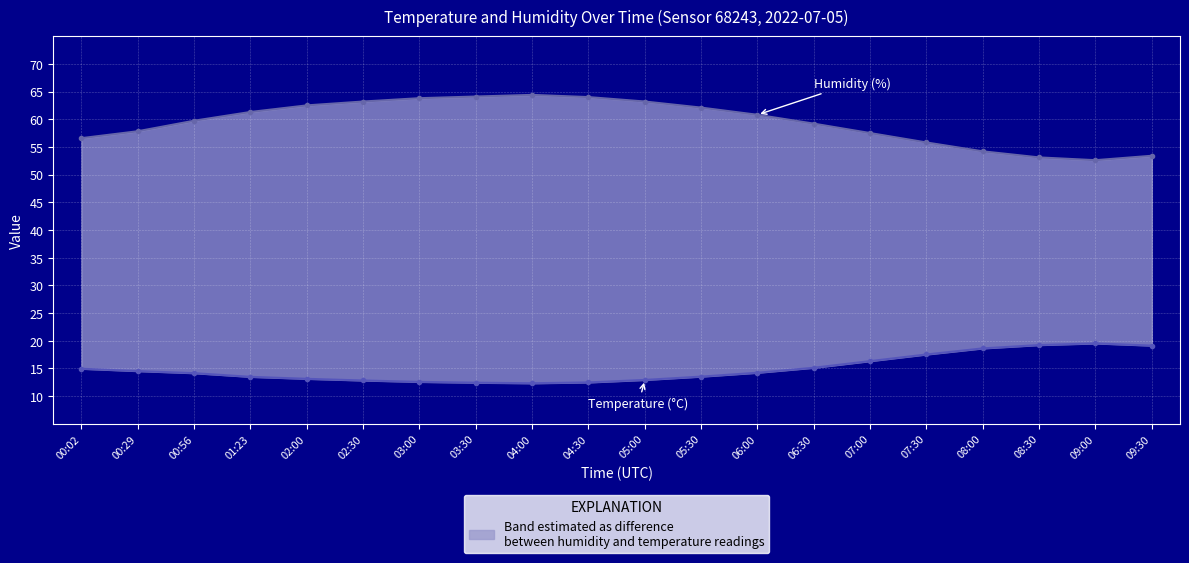

Reading left to right, what are all the values shown in this chart?

Humidity (%): 00:02=56.6	00:29=57.8	00:56=59.7	01:23=61.3	02:00=62.5	02:30=63.2	03:00=63.8	03:30=64.1	04:00=64.4	04:30=64.0	05:00=63.2	05:30=62.1	06:00=60.8	06:30=59.2	07:00=57.5	07:30=55.8	08:00=54.2	08:30=53.1	09:00=52.6	09:30=53.4
Temperature (°C): 00:02=14.9	00:29=14.5	00:56=14.1	01:23=13.5	02:00=13.1	02:30=12.8	03:00=12.6	03:30=12.4	04:00=12.3	04:30=12.4	05:00=12.9	05:30=13.5	06:00=14.2	06:30=15.1	07:00=16.3	07:30=17.5	08:00=18.6	08:30=19.2	09:00=19.5	09:30=19.1